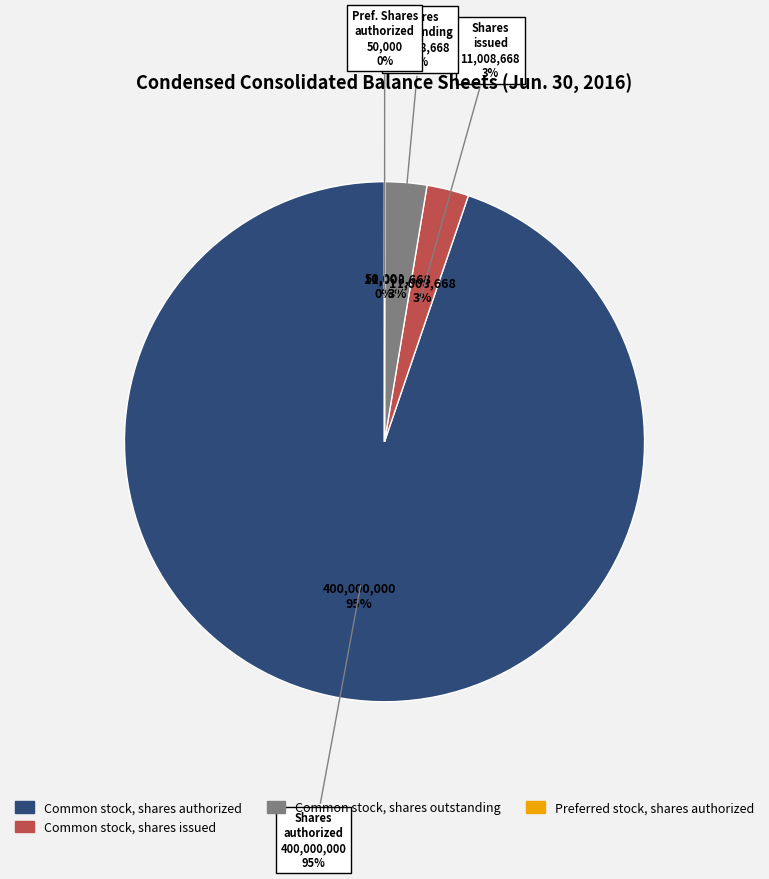

Is the sum of Preferred stock, shares issued and Preferred stock, shares outstanding greater than half?

No